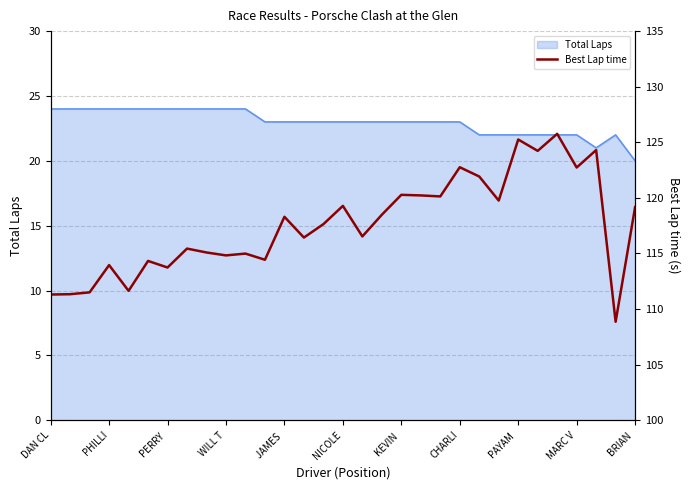

The value of Total Laps at WILL T is 39. True or false?

False